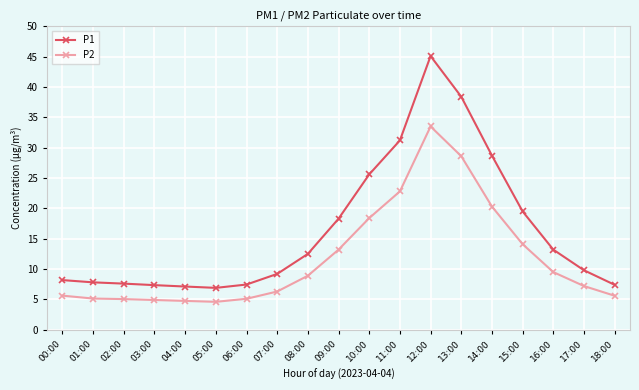

Which series changed the most between 06:00 and 14:00?

P1